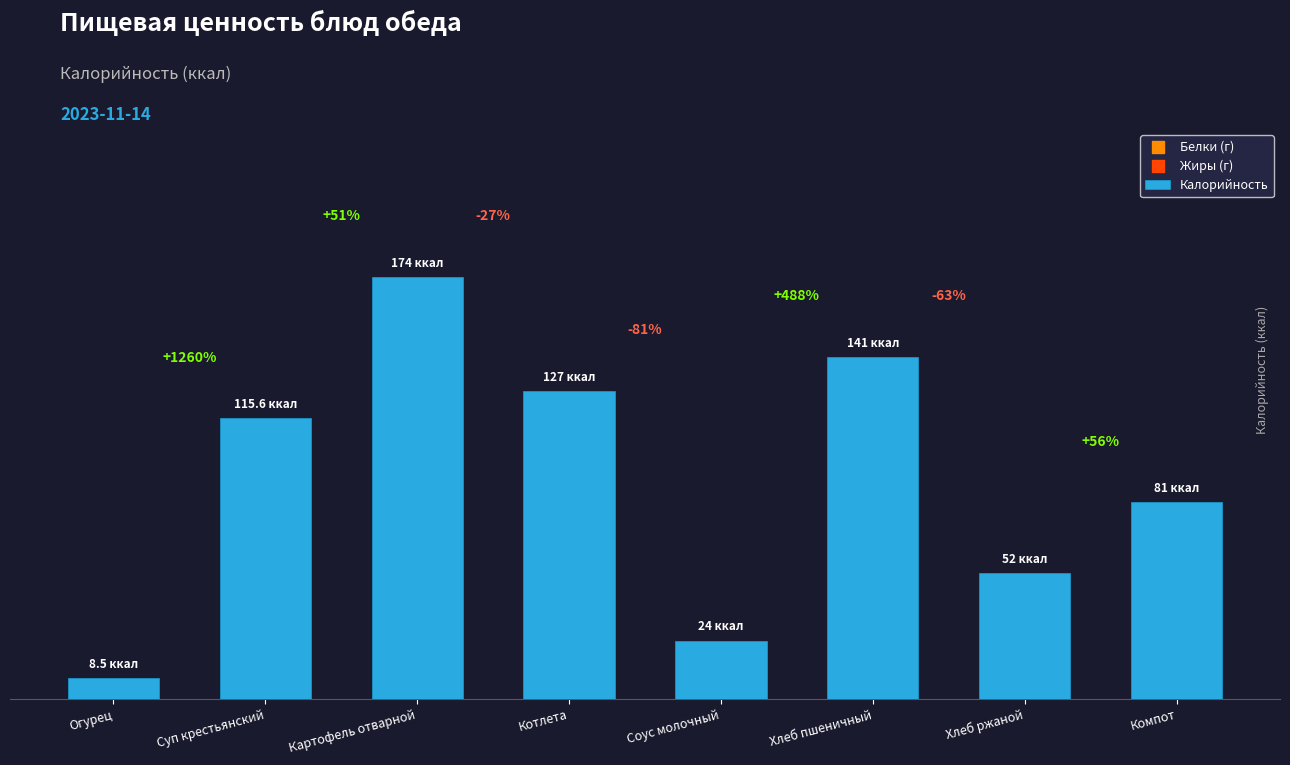

Approximately how many times larger is the value at Котлета compared to Хлеб ржаной?

2.4